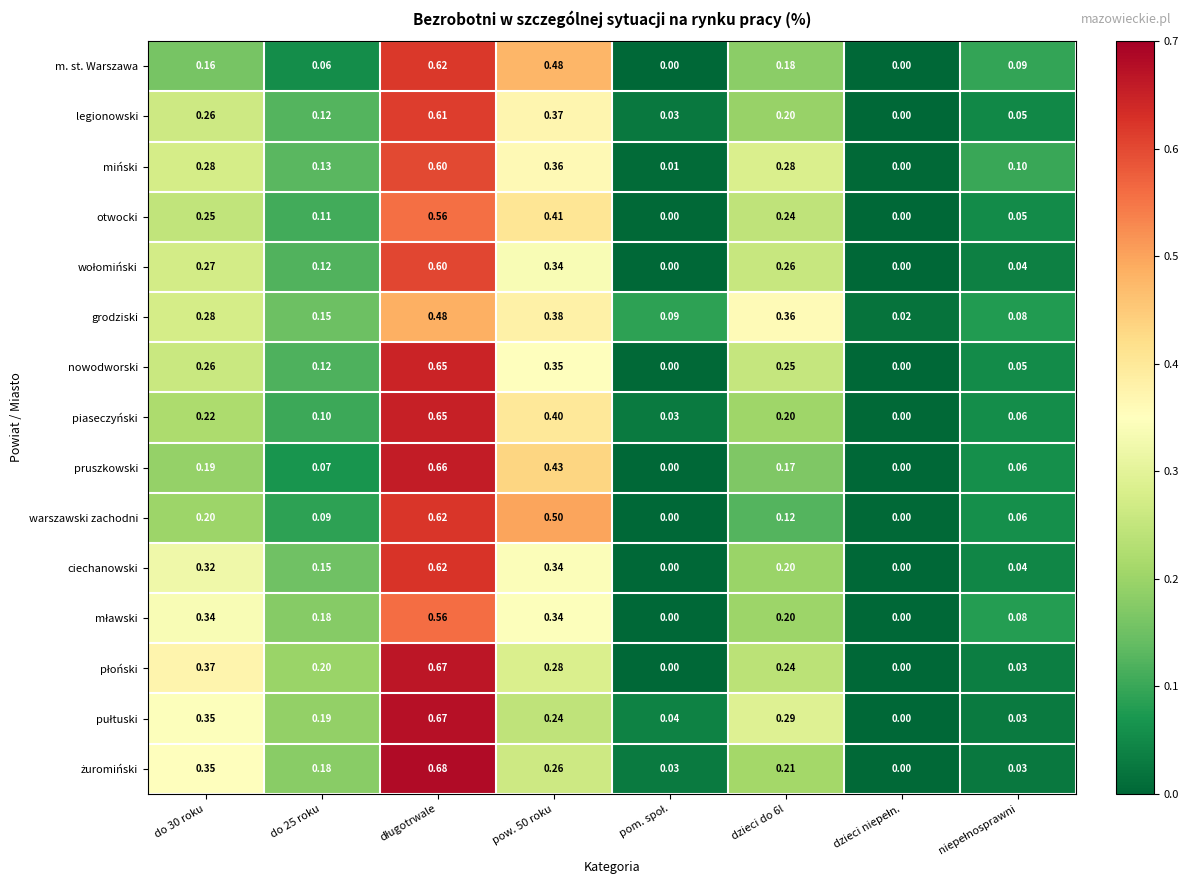

Which series has the largest total across all categories?

grodziski